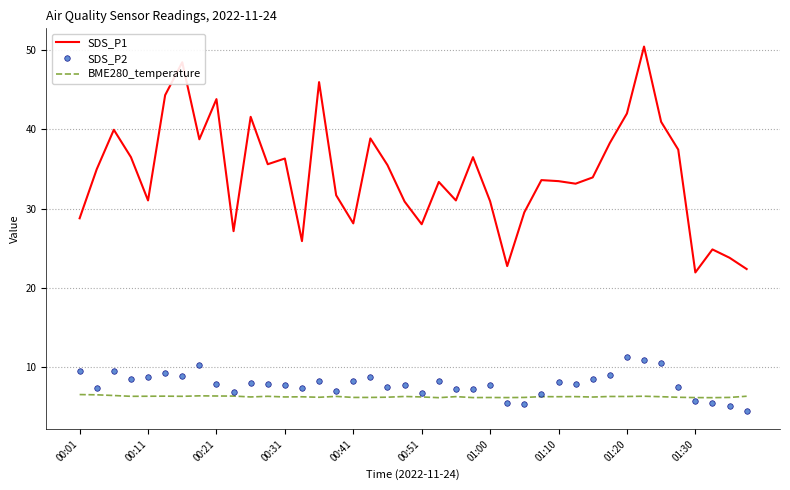

Which series has the largest range (max minus min)?

SDS_P1